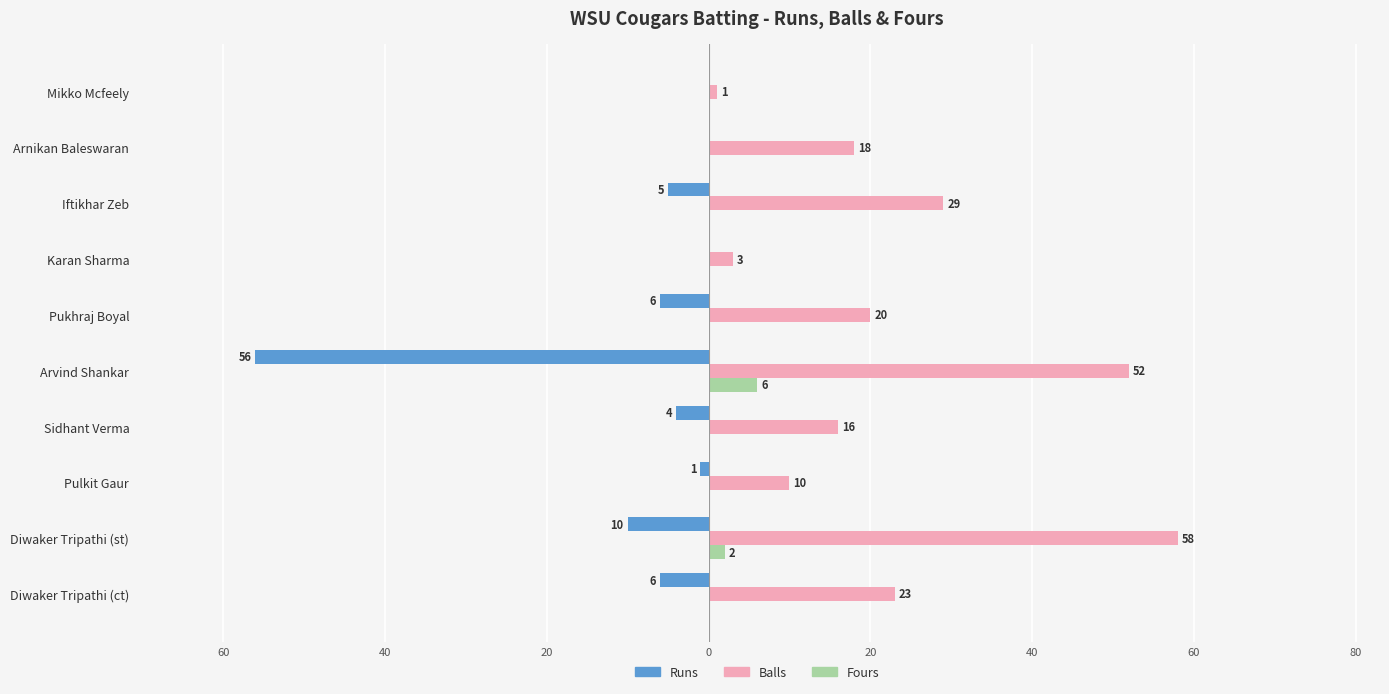

What are all the series names shown in the legend?

Runs, Balls, Fours